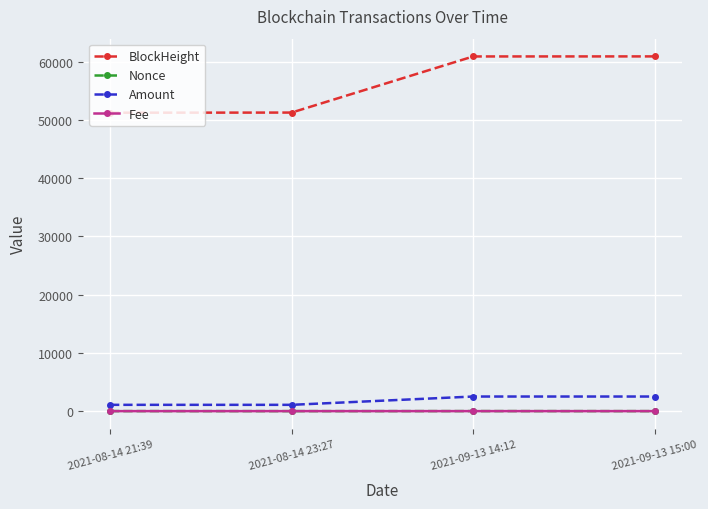

Is it true that Nonce equals 0.0 at 2021-08-14 23:27?

True